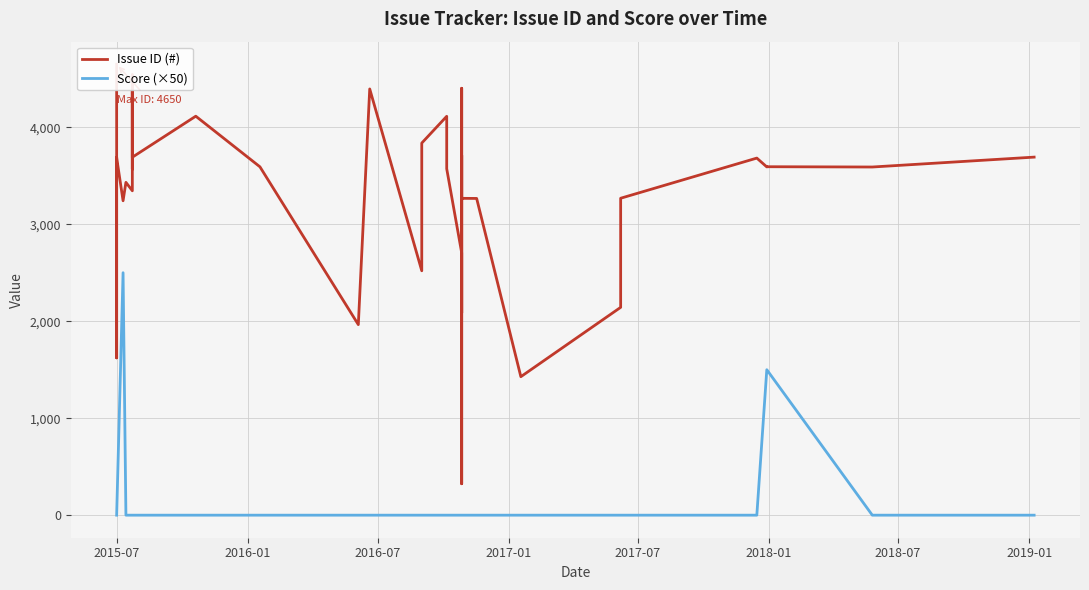

True or false: Score (×50) and Issue ID (#) cross at least once.

False